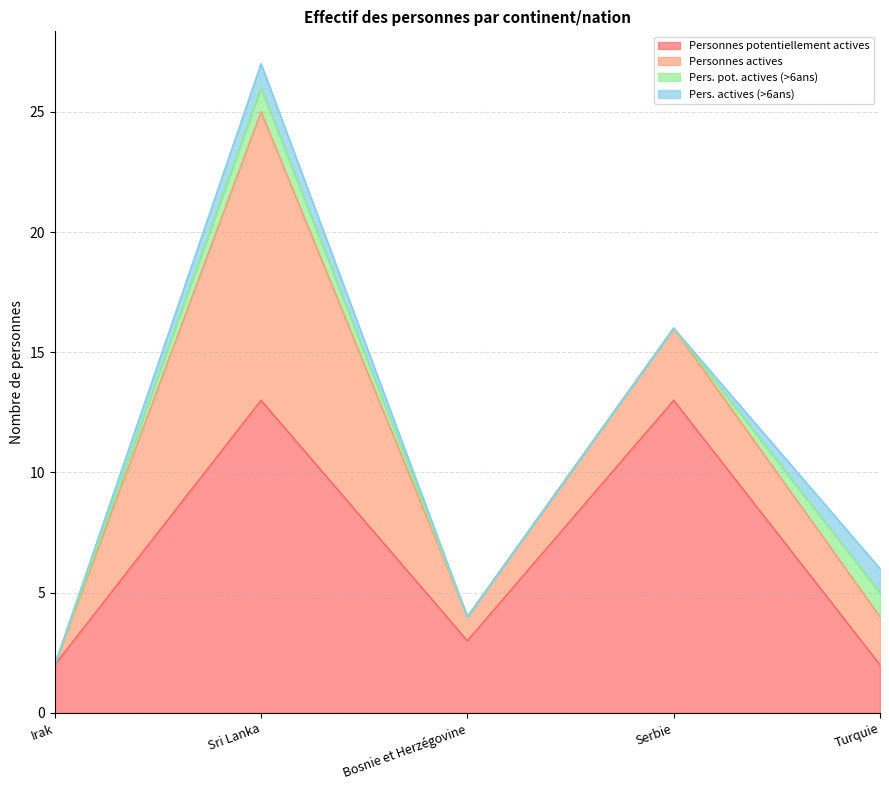

Which series has the largest range (max minus min)?

Personnes actives